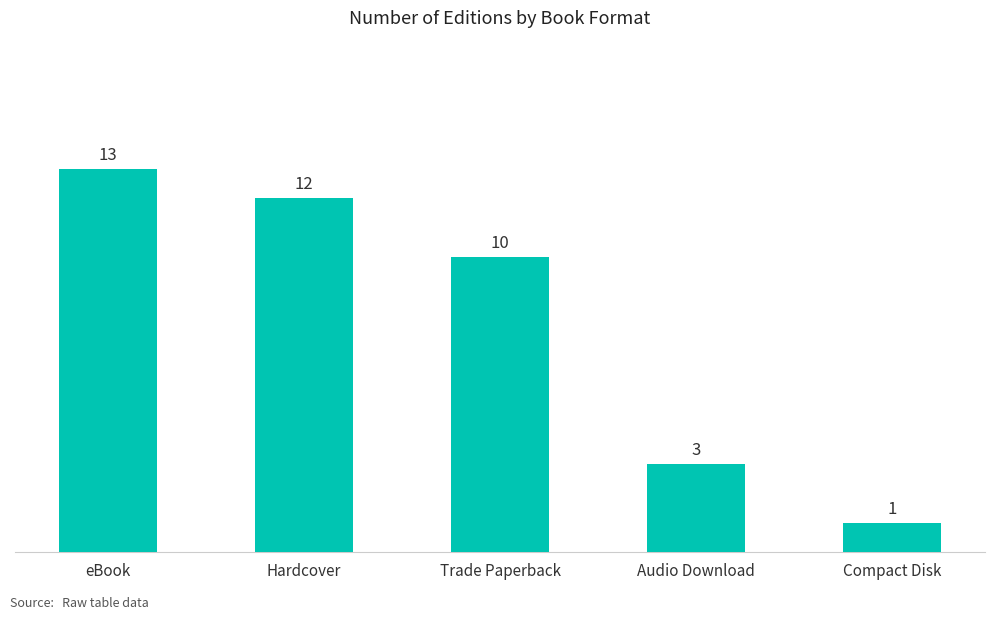

How many categories are shown in the chart?

5